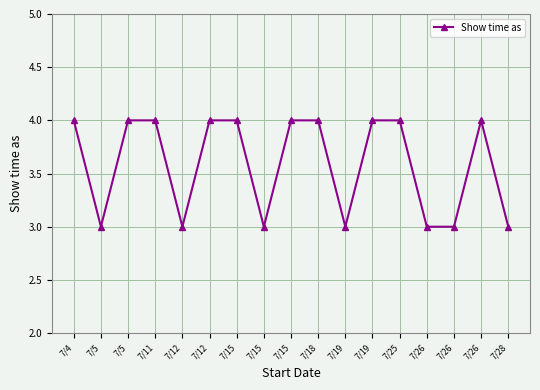

What is the change in value from 7/4 to 7/26?

-1